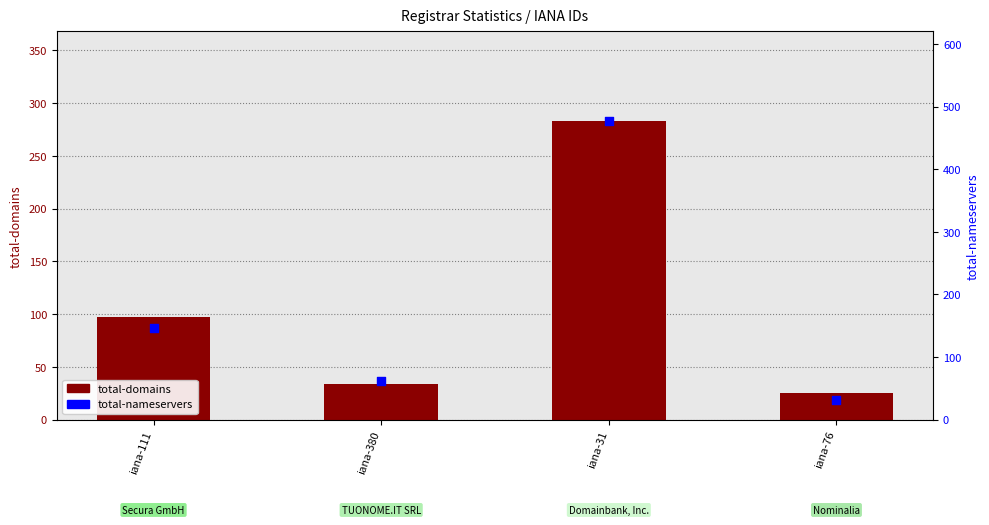

Which series reaches the maximum Y coordinate?

total-nameservers